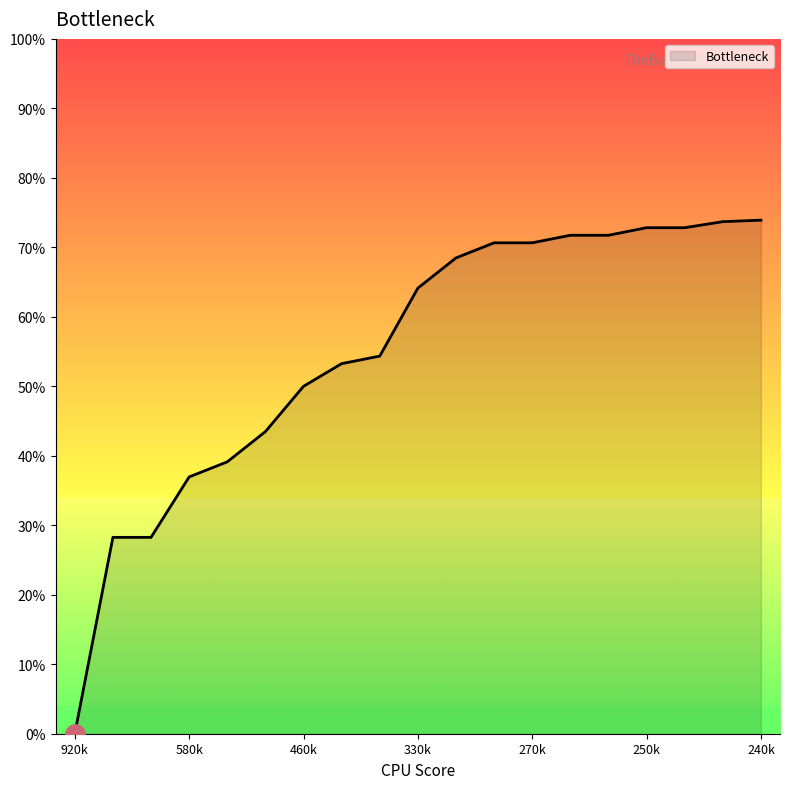

What is the greatest value displayed?

73.9